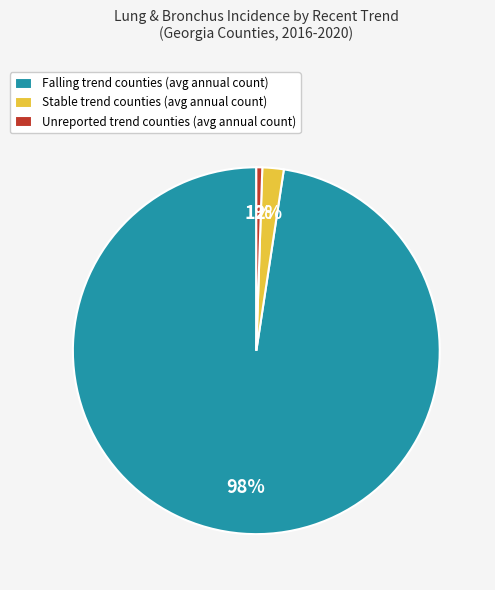

Between Stable trend counties (avg annual count) and Falling trend counties (avg annual count), which is larger?

Falling trend counties (avg annual count)